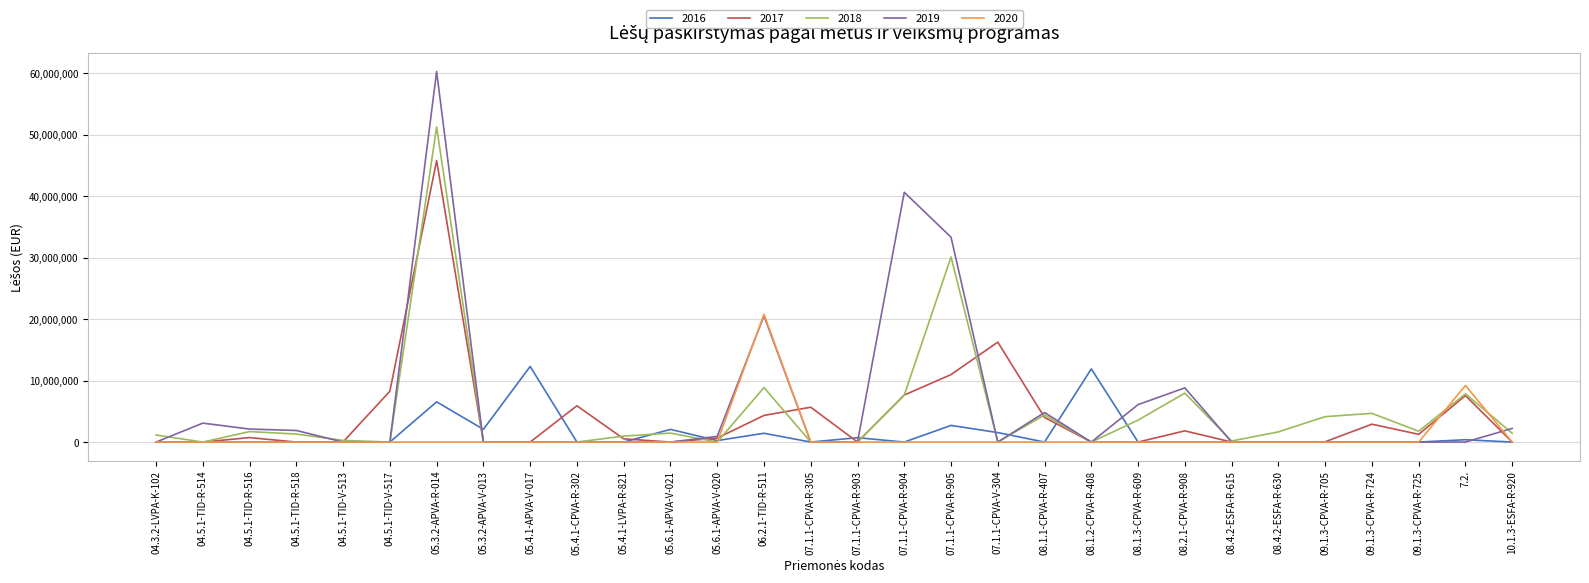

The value of 2016 at 05.4.1-APVA-V-017 is 12305036.0. True or false?

True